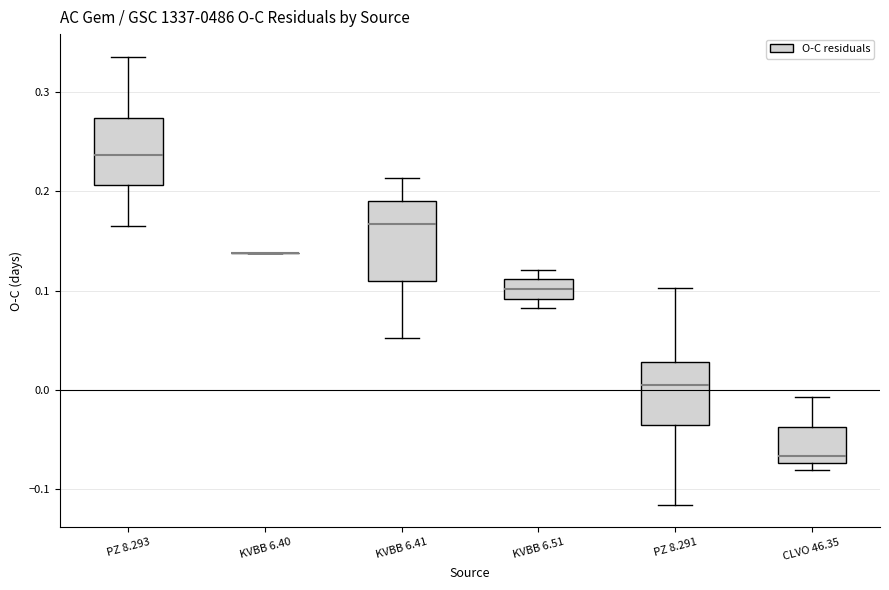

Reading left to right, read every box against the y-axis: the position of its median line, the range the box covers, and the ends of its whiskers. The values are not printed on the chart, so give them approximately, as read against the axis.

PZ 8.293: median 0.24, box 0.21 to 0.27, whiskers 0.17 to 0.34
KVBB 6.40: box collapsed to a line at 0.14, whiskers 0.14 to 0.14
KVBB 6.41: median 0.17, box 0.11 to 0.19, whiskers 0.05 to 0.21
KVBB 6.51: median 0.10, box 0.09 to 0.11, whiskers 0.08 to 0.12
PZ 8.291: median 0.00, box -0.04 to 0.03, whiskers -0.12 to 0.10
CLVO 46.35: median -0.07 (just above the box's lower edge), box -0.07 to -0.04, whiskers -0.08 to -0.01